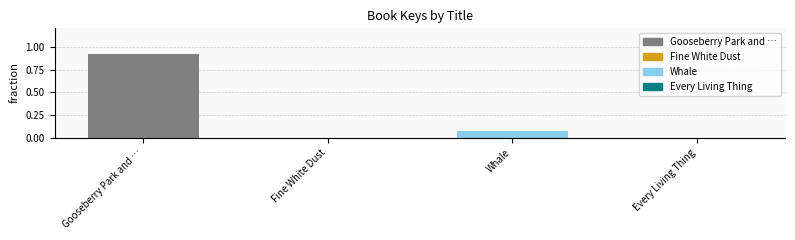

What is the sum of all values?

1.0